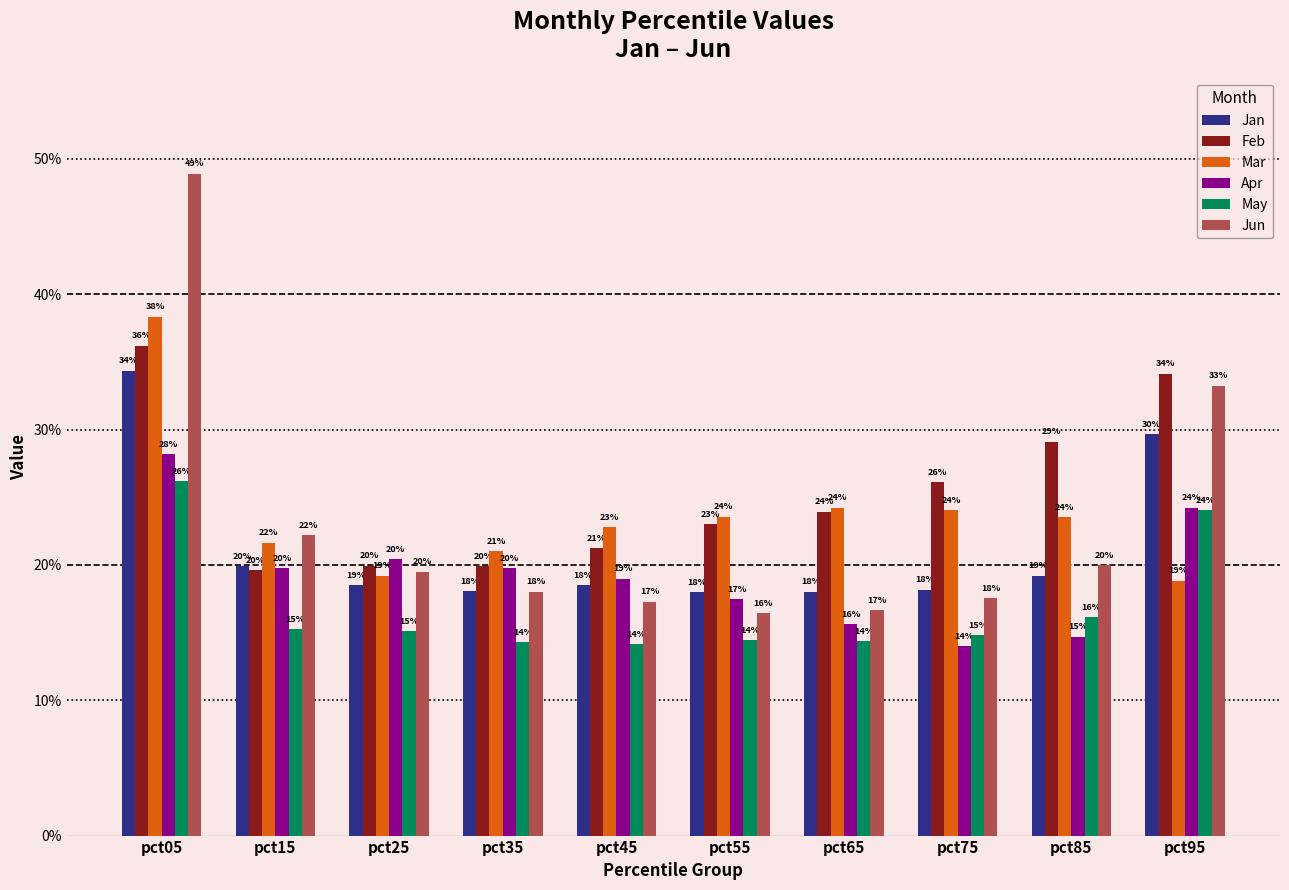

What are all the series names shown in the legend?

Jan, Feb, Mar, Apr, May, Jun